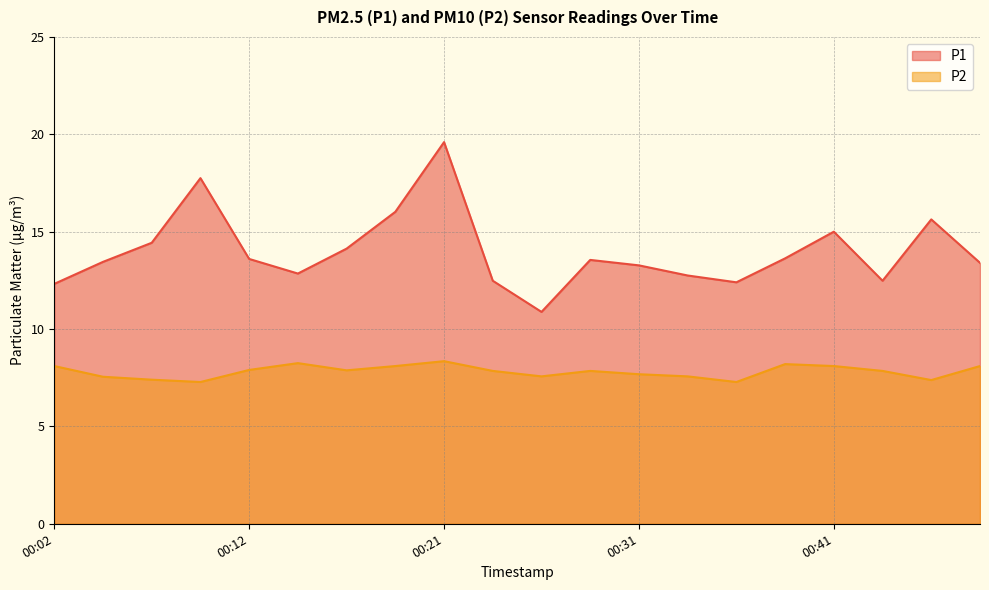

Where does the P1 series first go above 13?

00:04